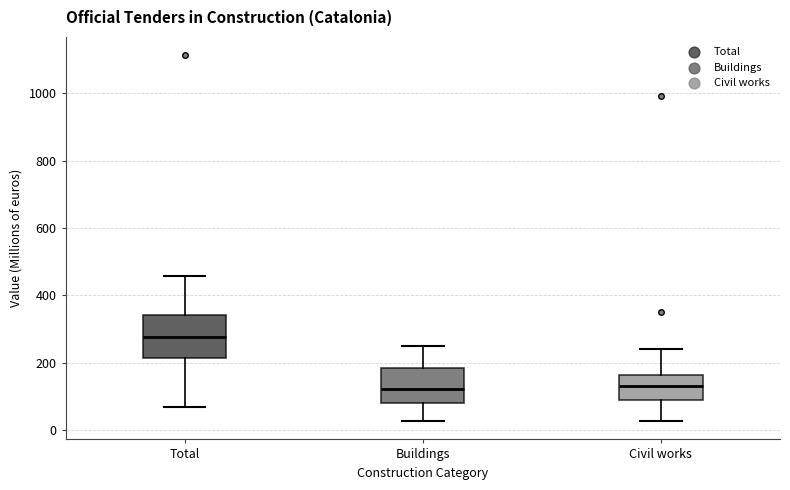

Which box is the tallest, from its lower edge to its upper edge?

Total